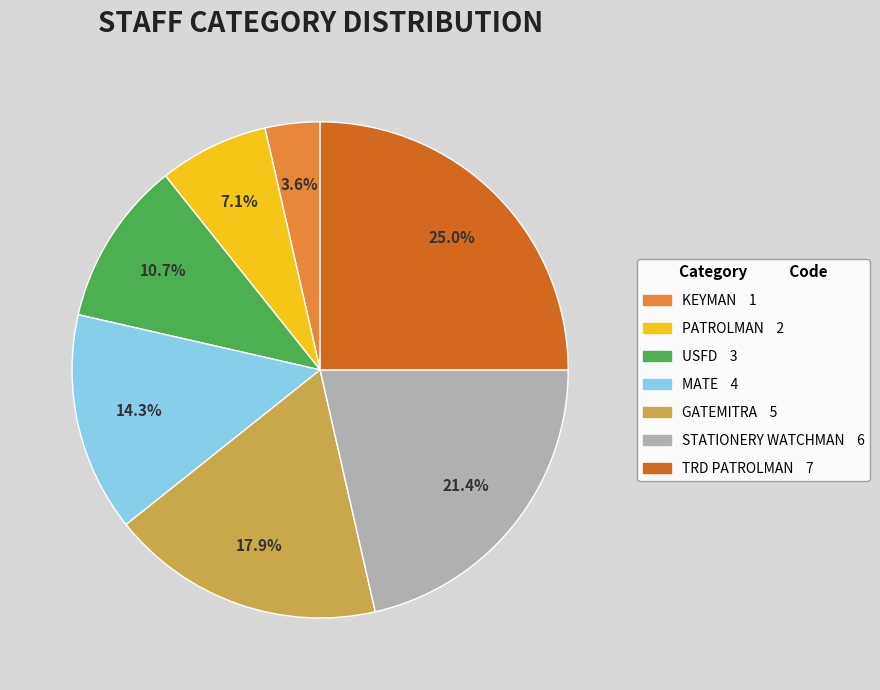

Is it true that USFD is 1% of the pie?

False